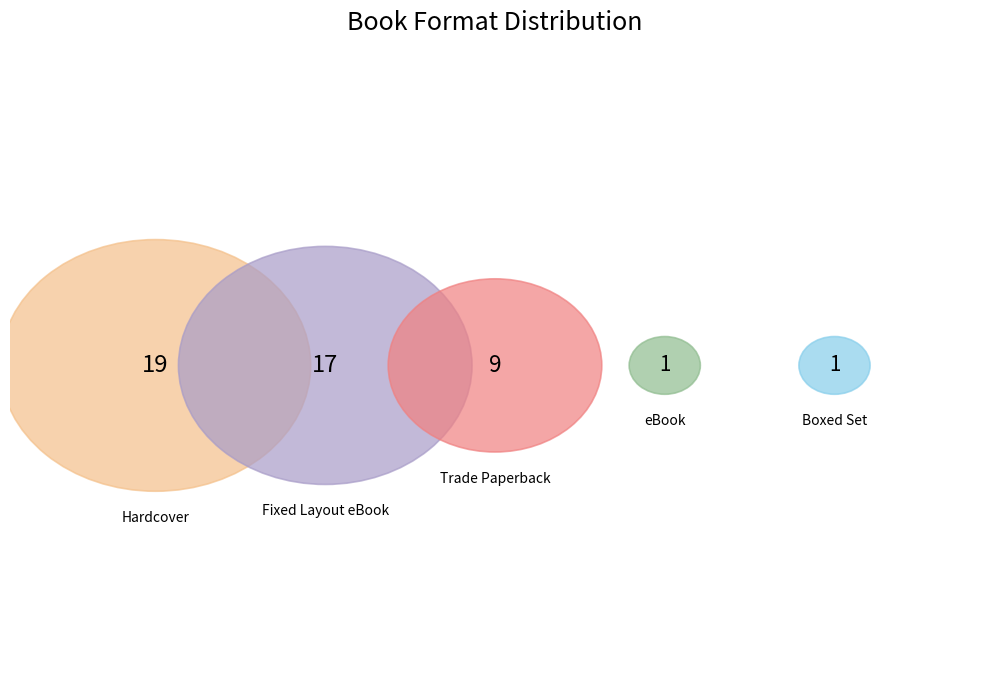

What percentage do Boxed Set and eBook together represent?

4.3%